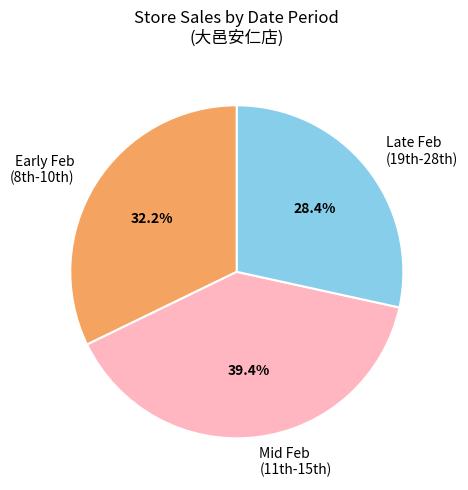

Is there any slice that represents more than half of the pie?

No